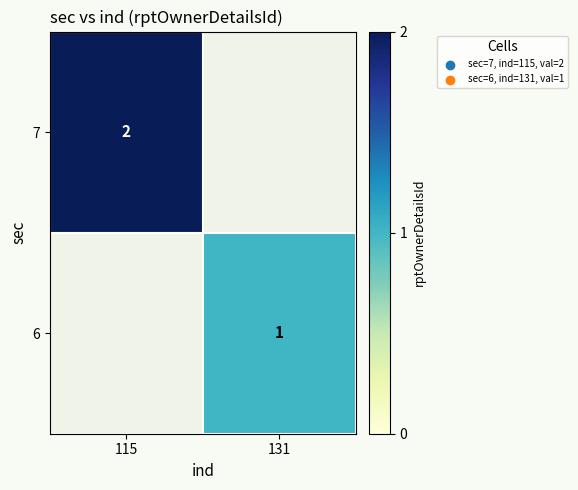

At how many categories does at least one series exceed 0?

2